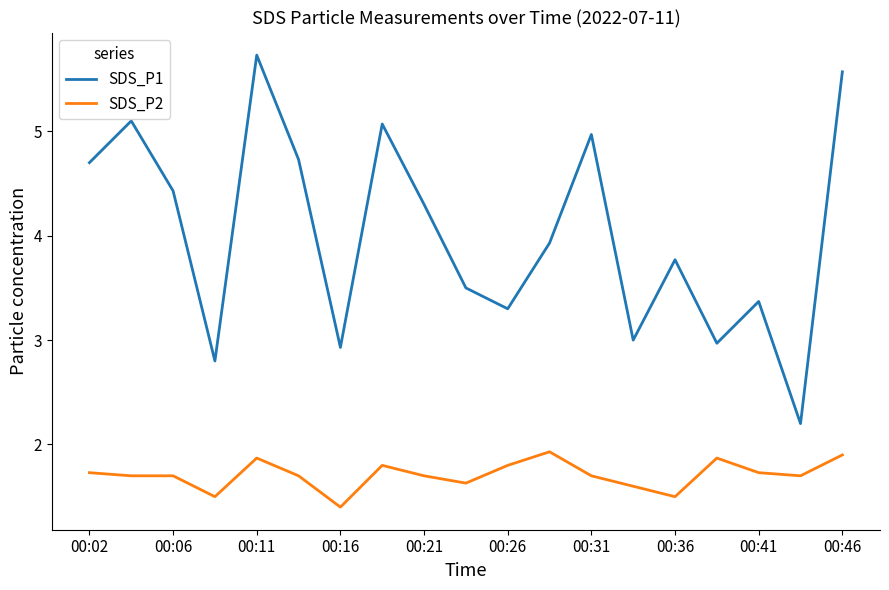

List the series in order of their overall mean, lowest first.

SDS_P2, SDS_P1